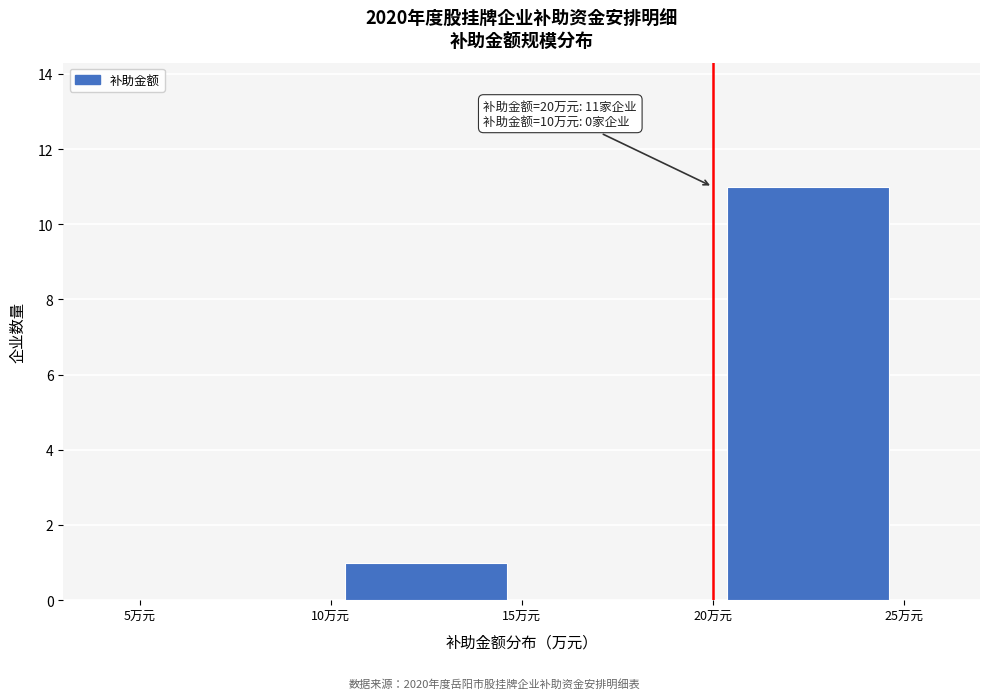

Which range on the x-axis has the tallest bar?

20 to 25